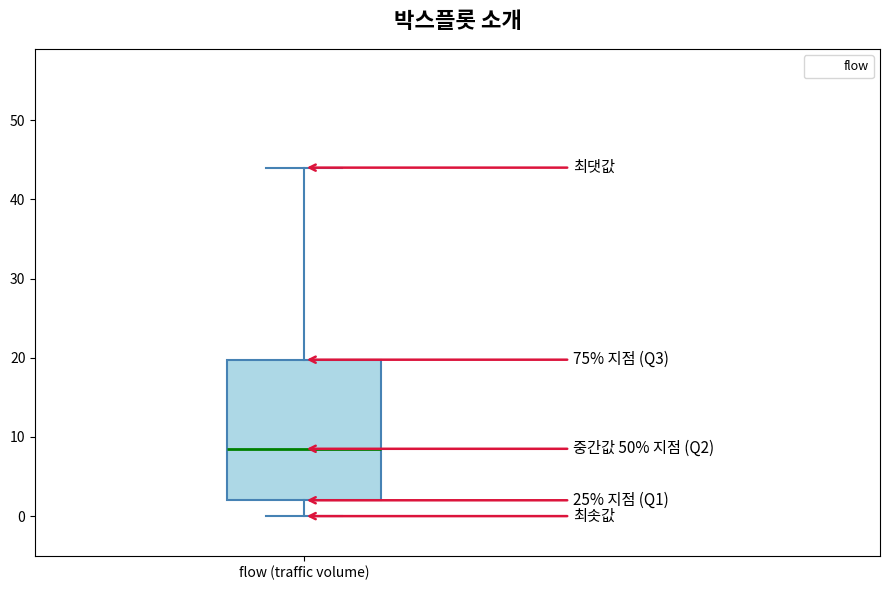

Where is the upper edge of the box for flow (traffic volume) on the y-axis? The values are not printed on the chart, so give them approximately, as read against the axis.

20